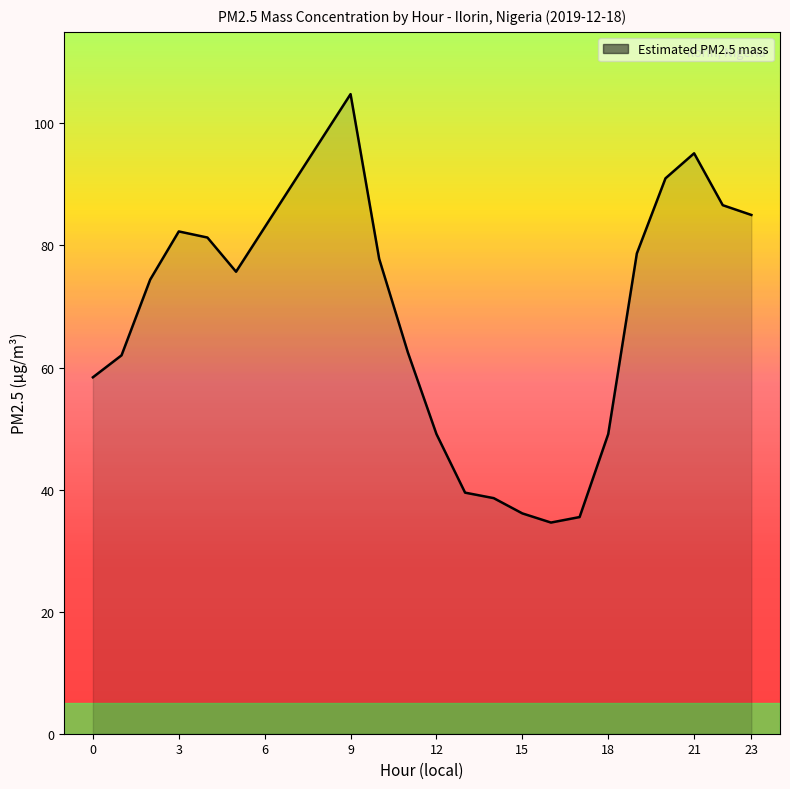

How many values are below 74?

10